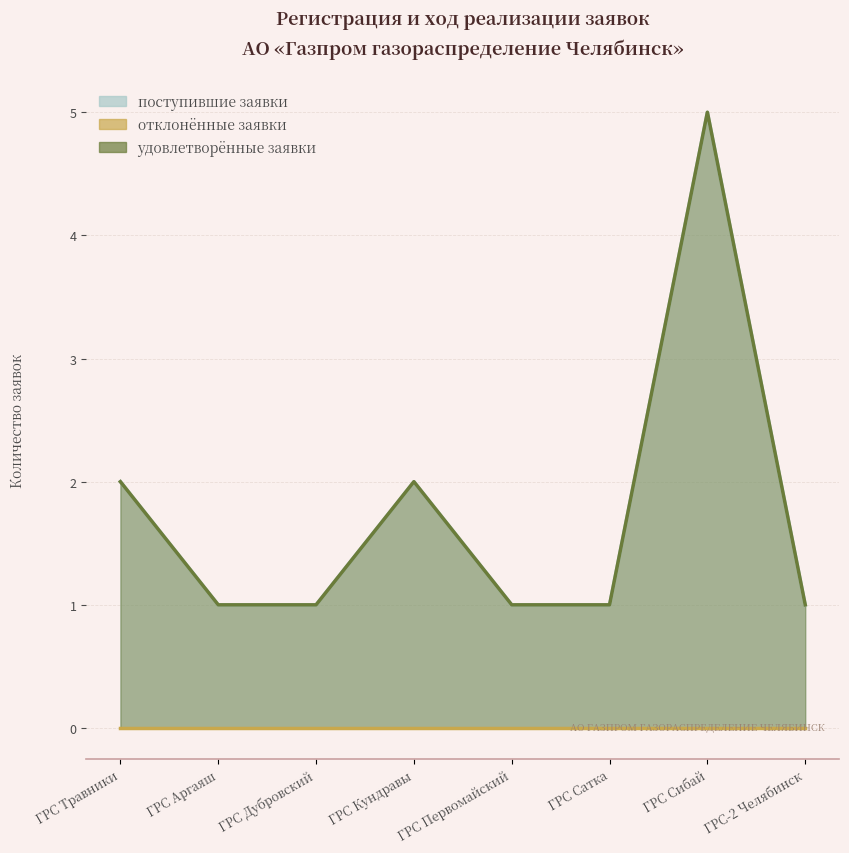

True or false: Количество удовлетворенных заявок has a value of 1 at ГРС Сибай.

False